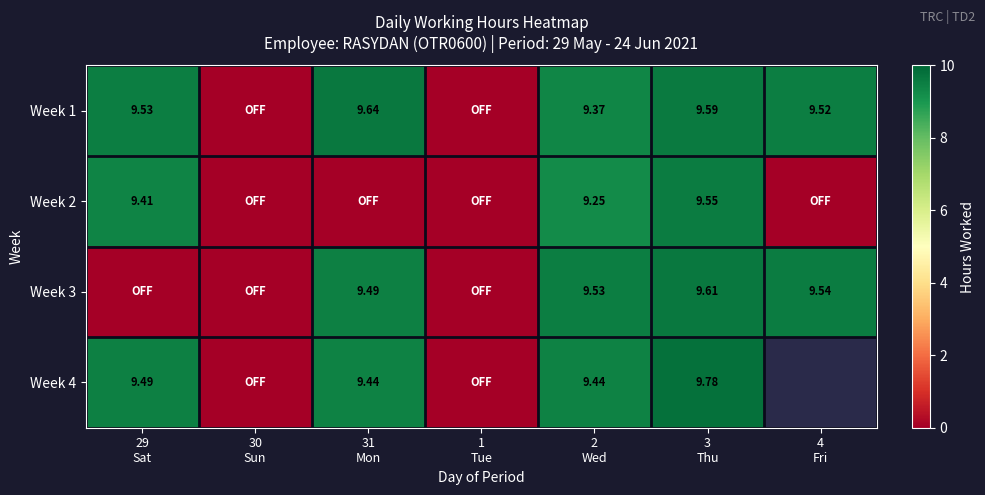

Which has a higher value, 3
Thu or 31
Mon?

31
Mon